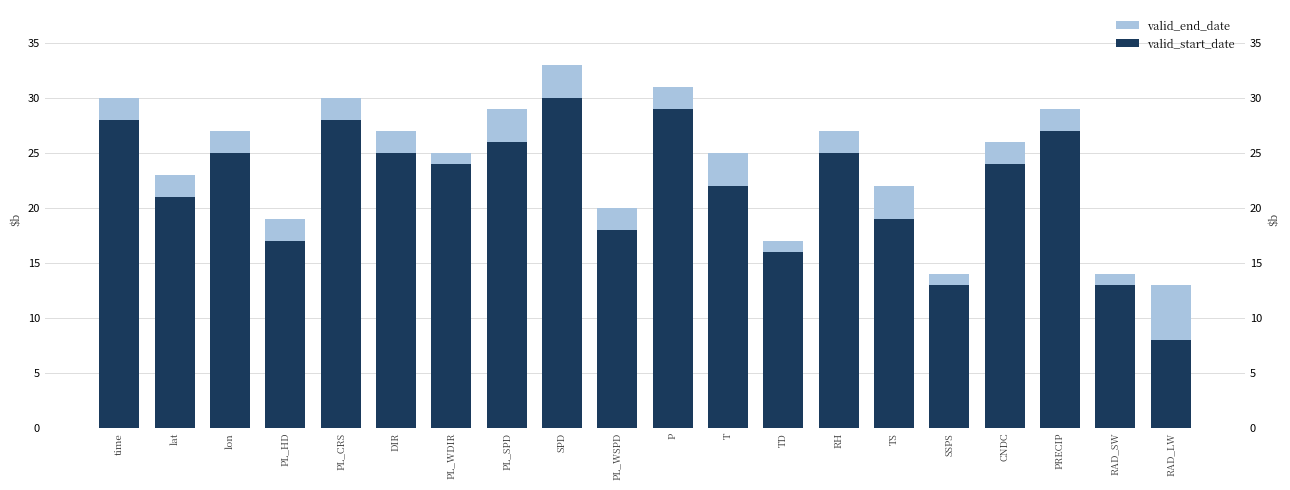

At which label does valid_end_date reach its peak?

SPD